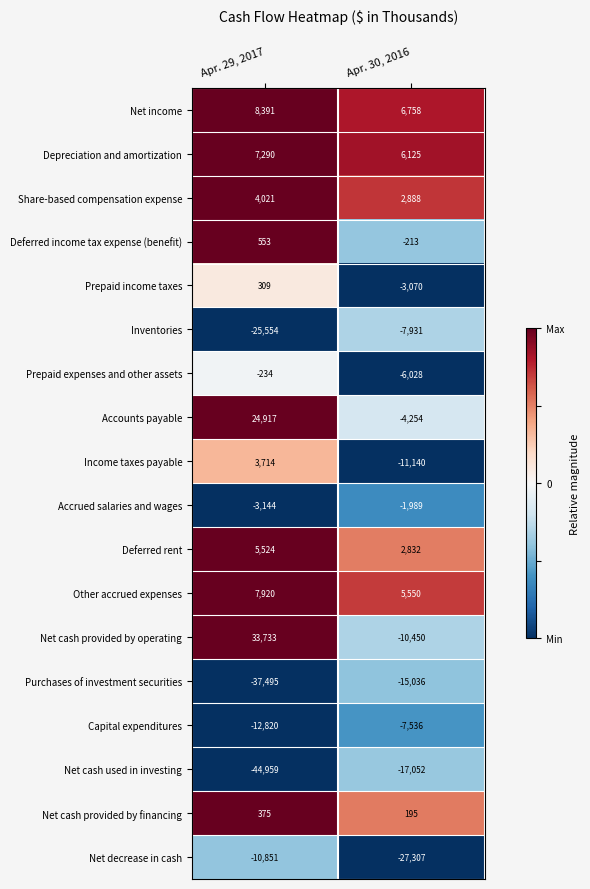

What is the smallest value displayed?

-44959